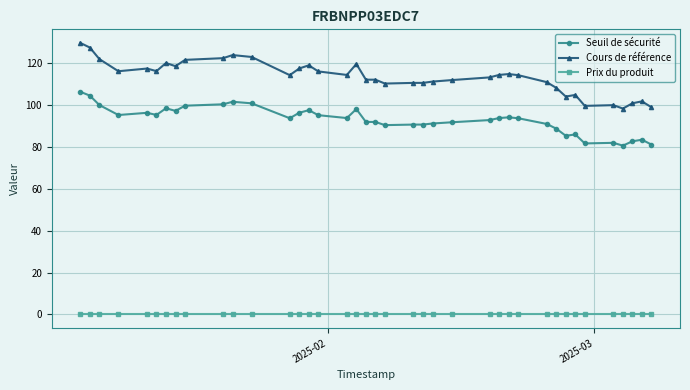

What is the highest value of the Seuil de sécurité series?

106.2